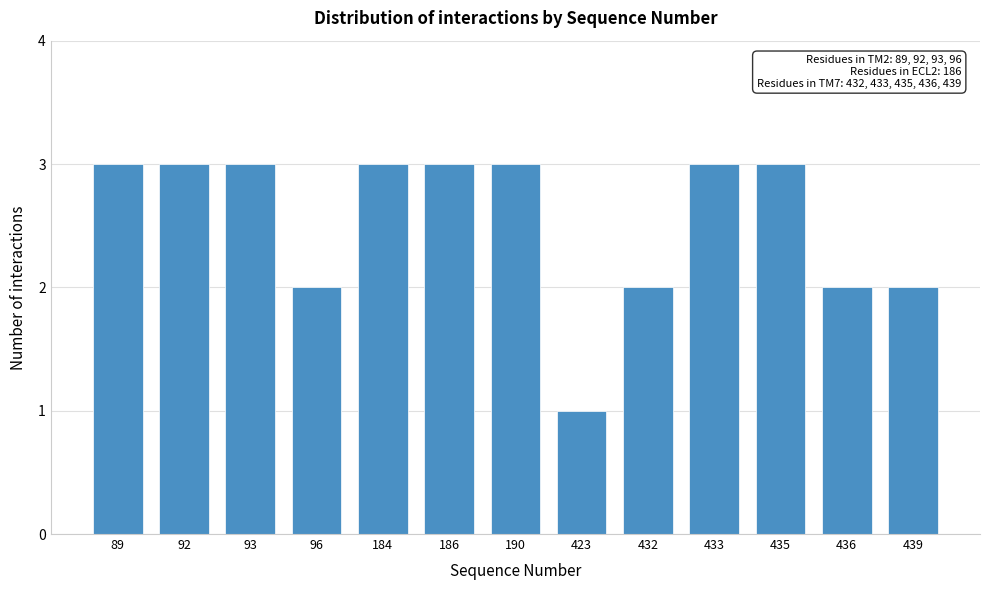

Reading left to right, extract all data points from this chart.

89=3	92=3	93=3	96=2	184=3	186=3	190=3	423=1	432=2	433=3	435=3	436=2	439=2